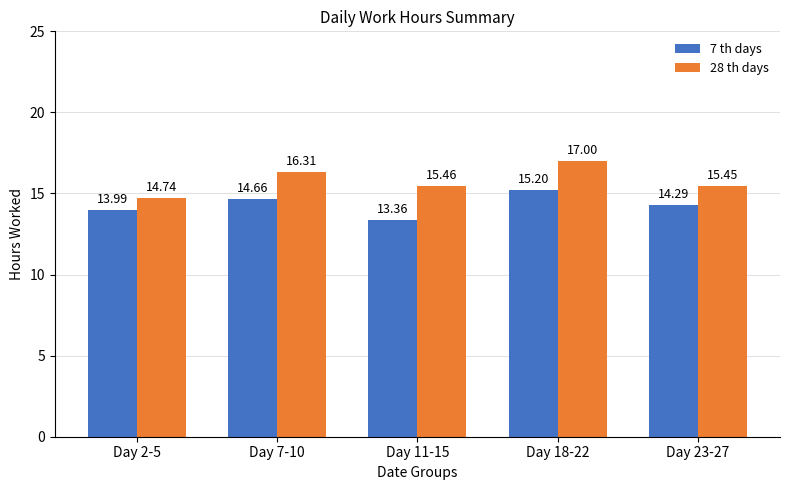

What is the difference between the 7 th days values at Day 7-10 and Day 2-5?

0.7